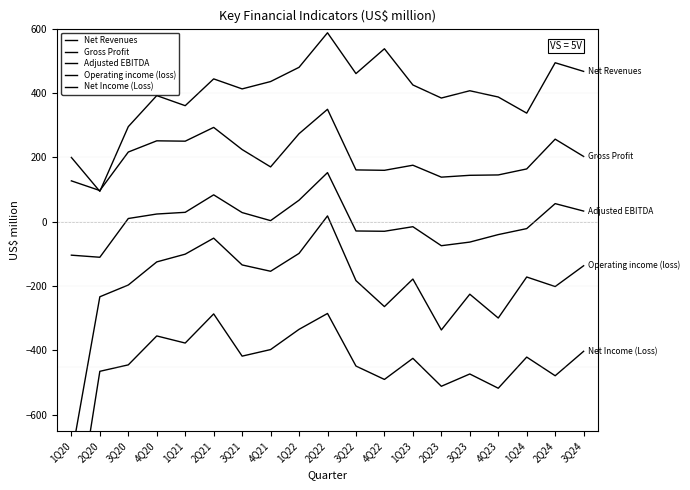

Between 2Q22 and 3Q24, which series saw the biggest shift?

Operating income (loss)